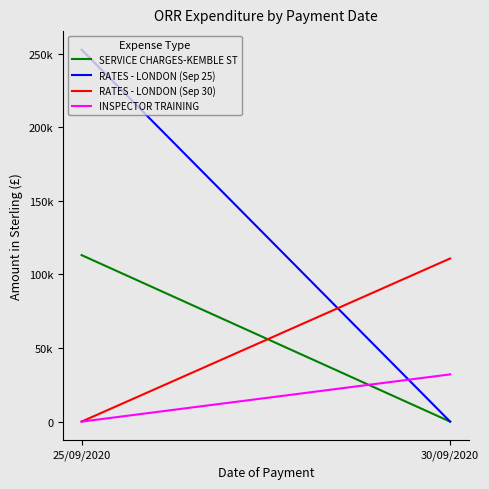

What is the approximate value of RATES - LONDON (Sep 25) at 25/09/2020?

252700.0